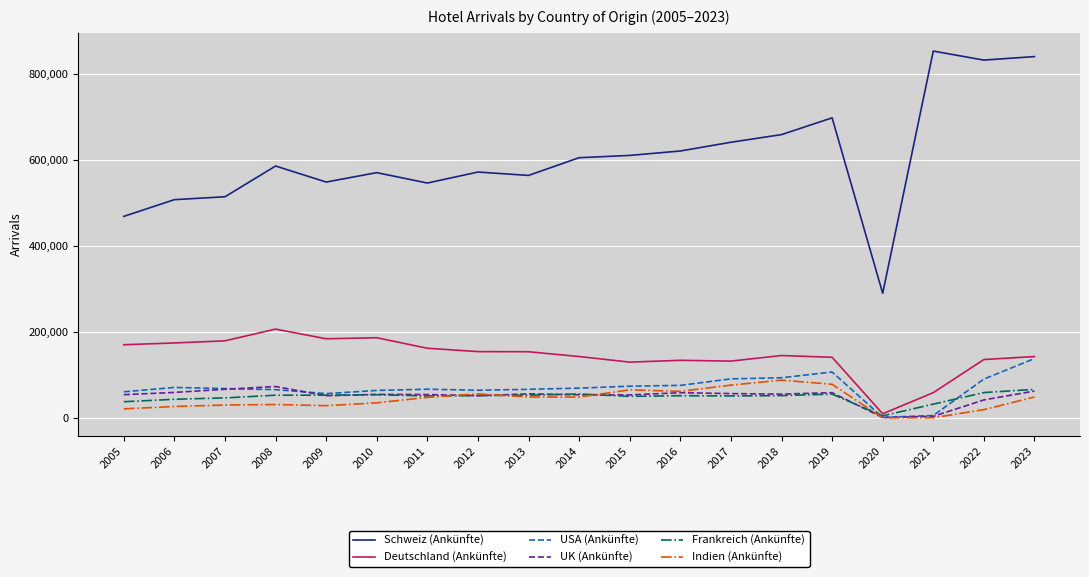

True or false: Schweiz (Ankünfte) and Frankreich (Ankünfte) cross at least once.

False